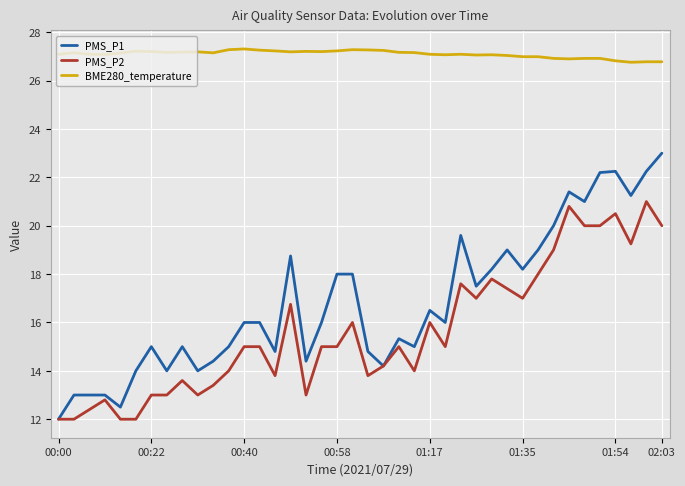

What is the minimum value shown in the chart?

12.0